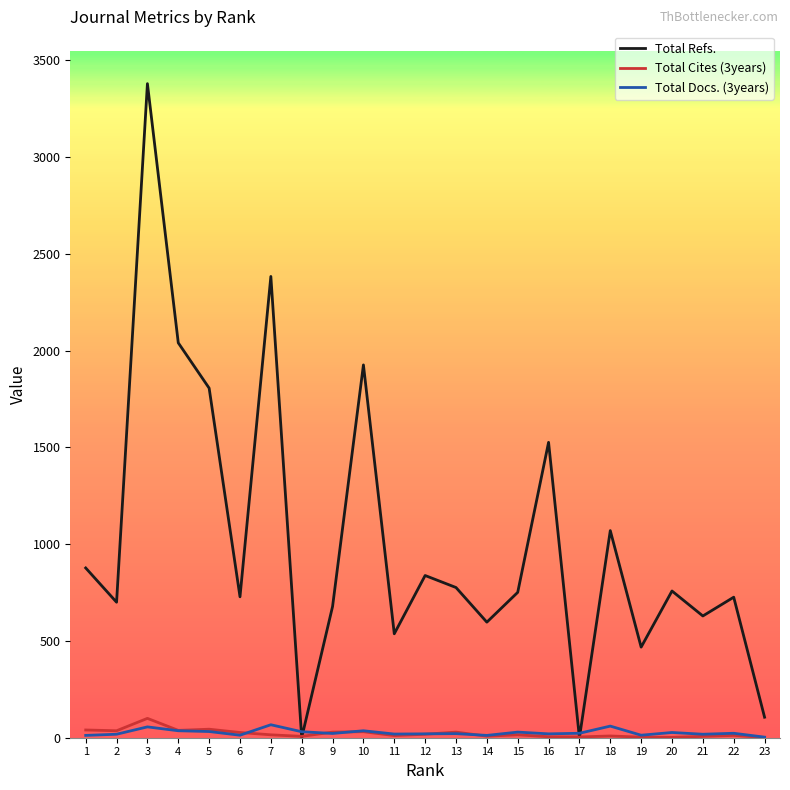

How many values in the Total Refs. series are below 751?

11